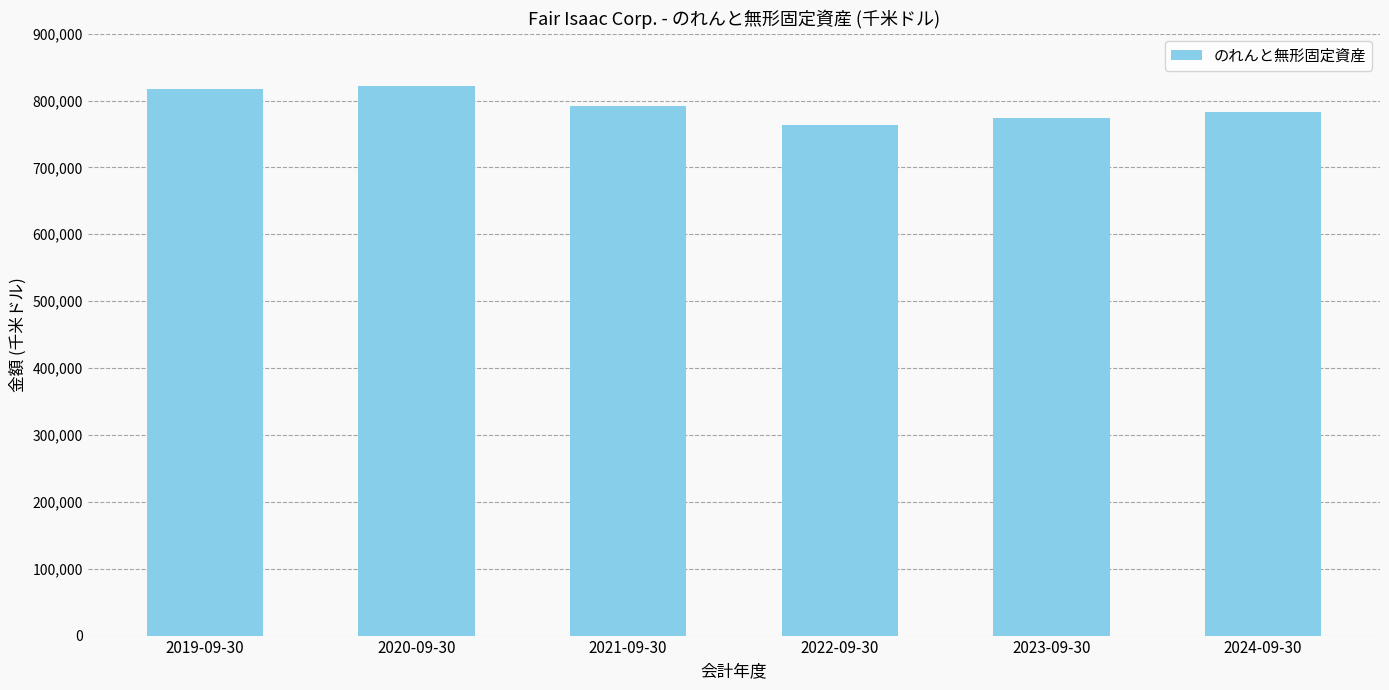

Reading right to left, what are all the values shown in this chart?

2024-09-30=782752	2023-09-30=774244	2022-09-30=763084	2021-09-30=792284	2020-09-30=821600	2019-09-30=817681